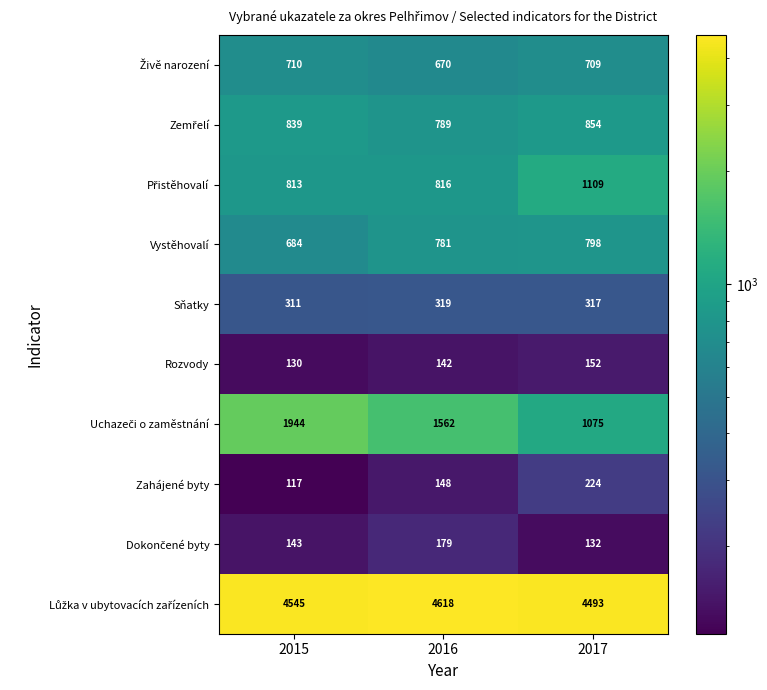

How many series are shown in this chart?

10